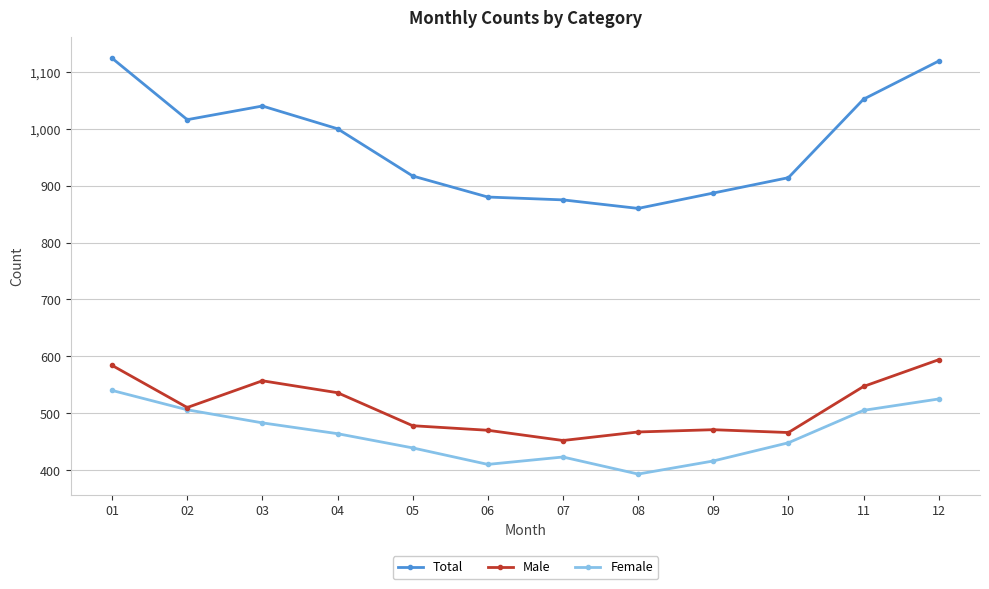

How many categories are shown in the chart?

12